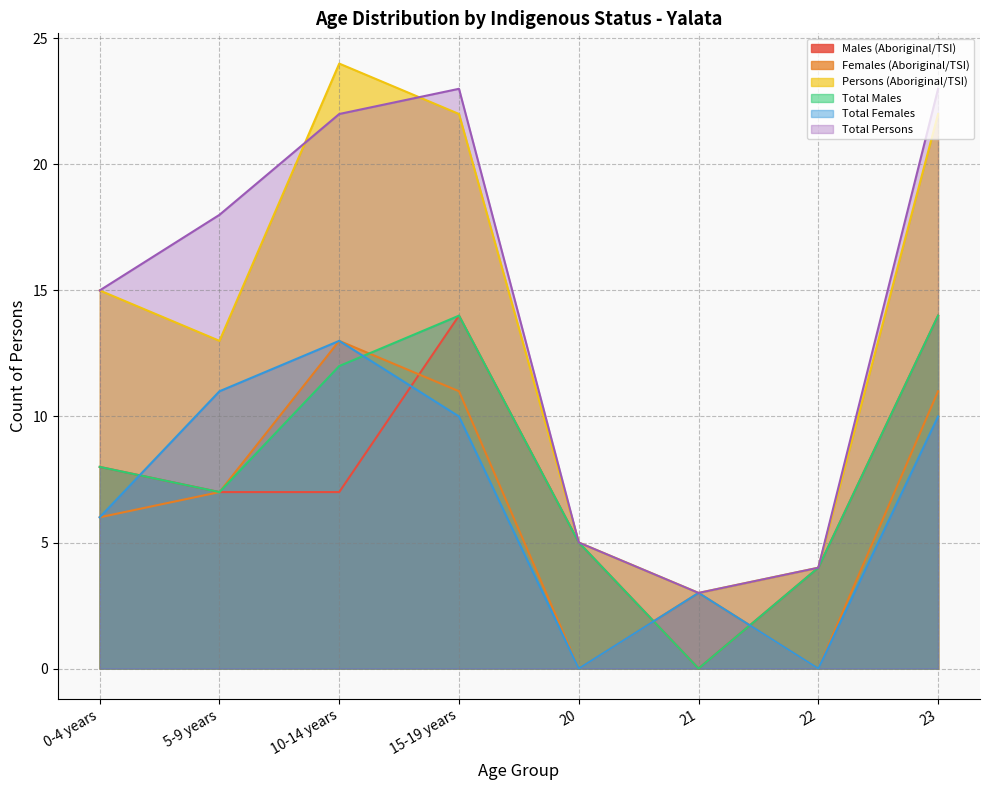

How many distinct data groups are displayed?

6